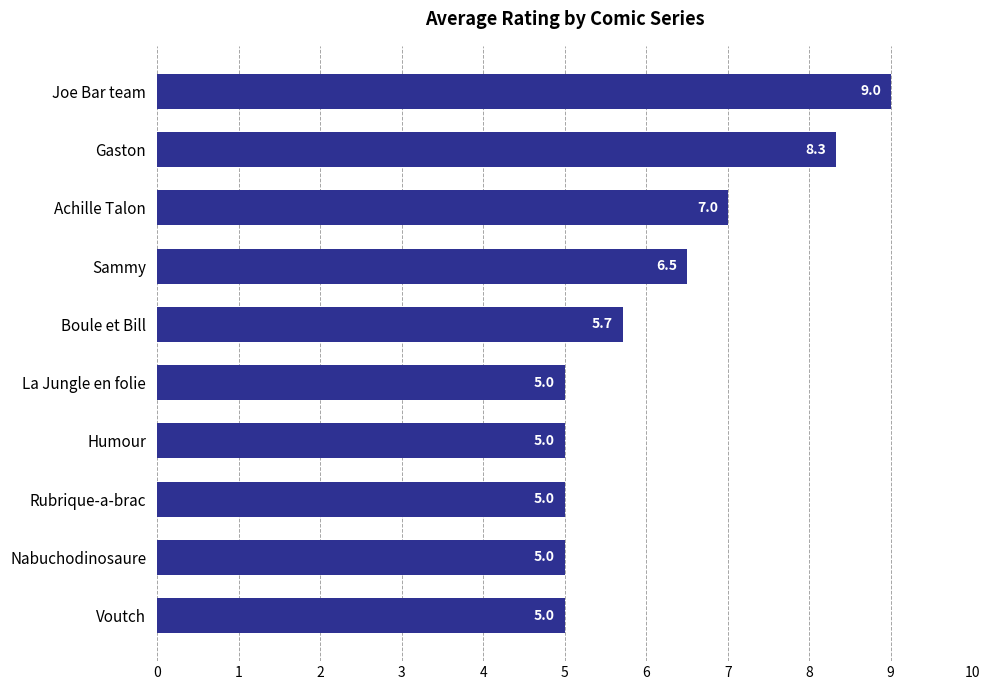

What is the minimum value shown in the chart?

5.0